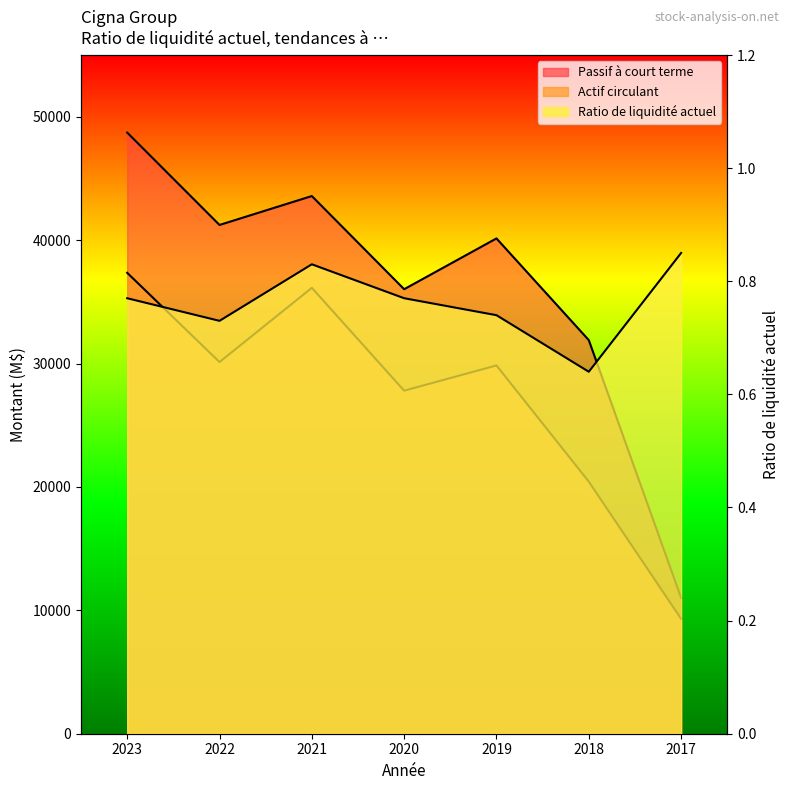

Which series has the largest range (max minus min)?

Passif à court terme